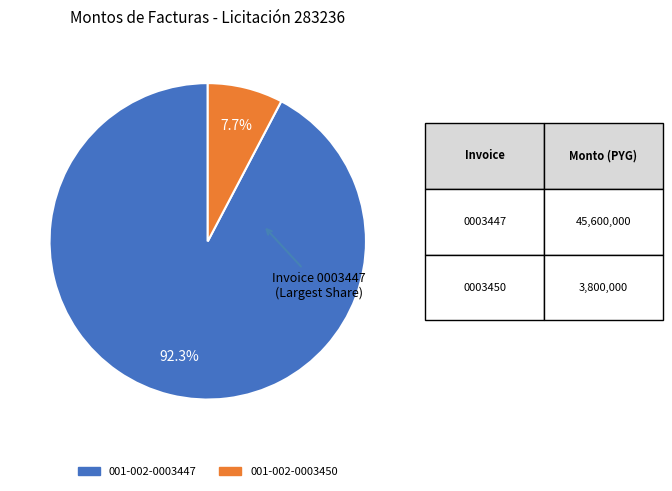

To the nearest percent, what is the average slice percentage?

50%